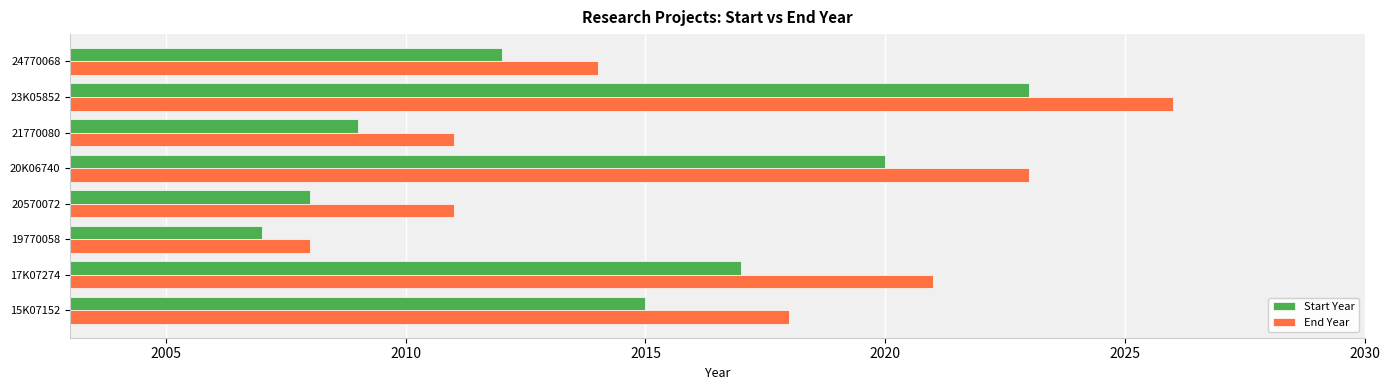

At which label is End Year closest to 2017?

15K07152